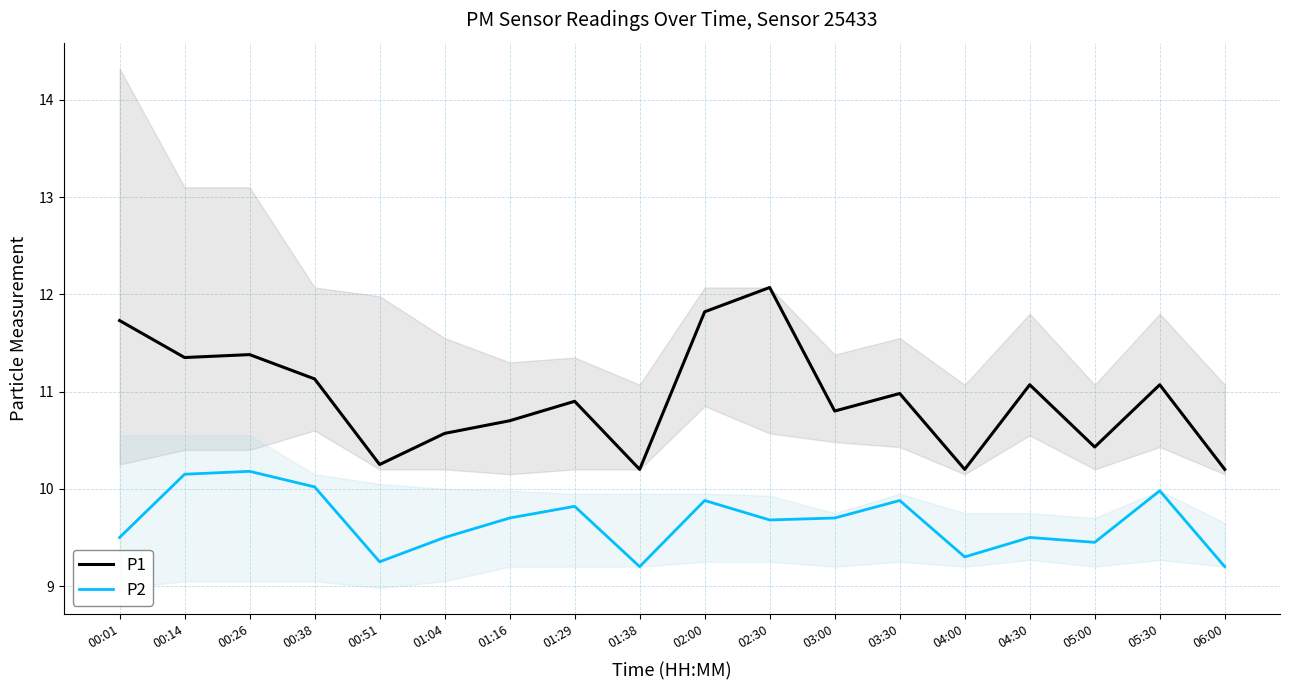

The value of P2 at 02:00 is 15.5. True or false?

False